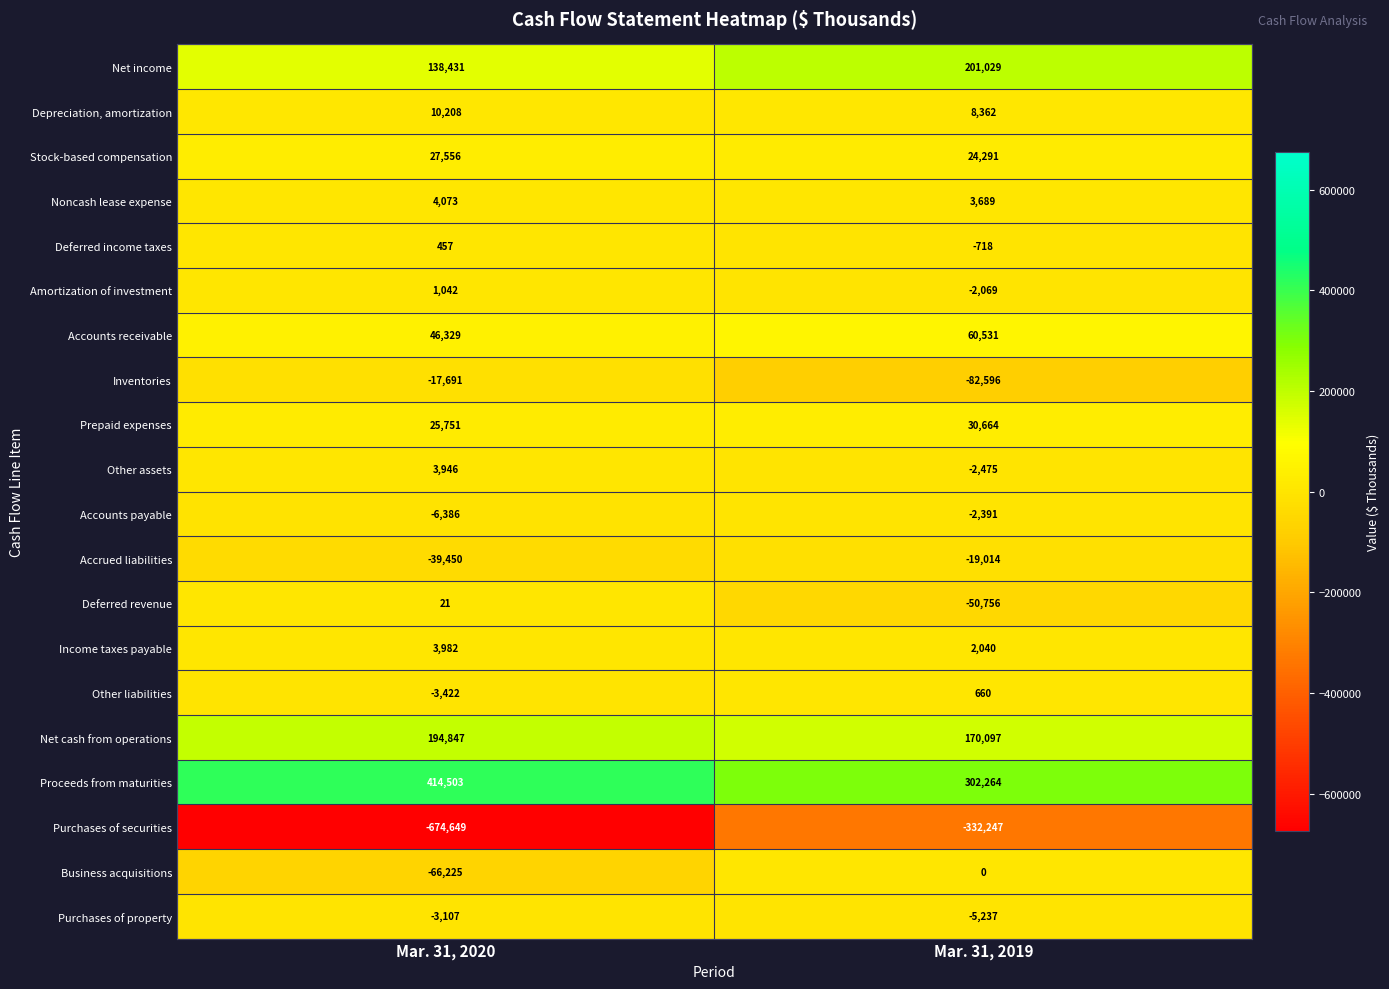

What is the difference between the Stock-based compensation values at Mar. 31, 2020 and Mar. 31, 2019?

3265